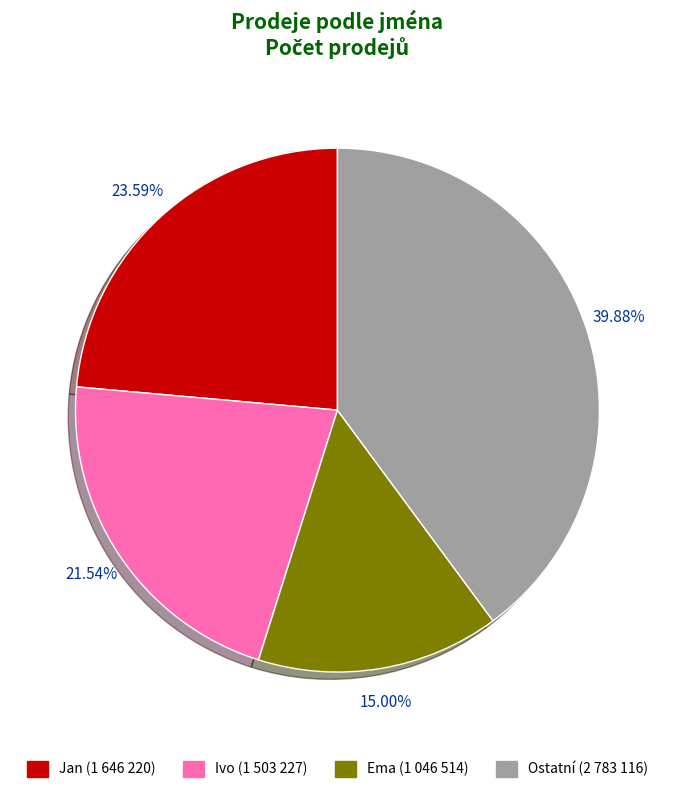

Count the number of slices in the pie.

4